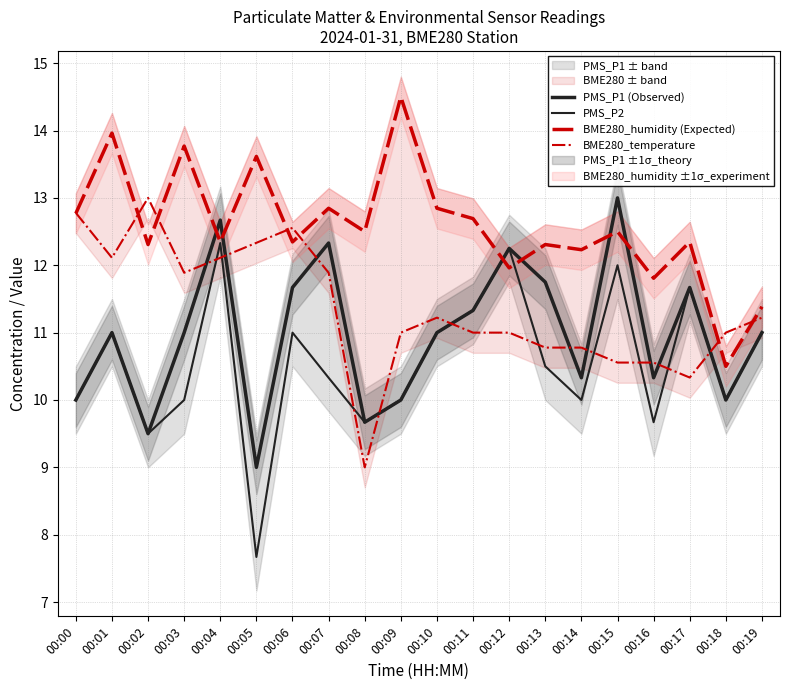

Reading right to left, what are all the values shown in this chart?

PMS_P1 (Observed): 00:19=11.0	00:18=10.0	00:17=11.7	00:16=10.3	00:15=13.0	00:14=10.3	00:13=11.8	00:12=12.2	00:11=11.3	00:10=11.0	00:09=10.0	00:08=9.7	00:07=12.3	00:06=11.7	00:05=9.0	00:04=12.7	00:03=11.0	00:02=9.5	00:01=11.0	00:00=10.0
PMS_P2: 00:19=11.0	00:18=10.0	00:17=11.7	00:16=9.7	00:15=12.0	00:14=10.0	00:13=10.5	00:12=12.2	00:11=11.3	00:10=11.0	00:09=10.0	00:08=9.7	00:07=10.3	00:06=11.0	00:05=7.7	00:04=12.3	00:03=10.0	00:02=9.5	00:01=11.0	00:00=10.0
BME280_humidity (Expected): 00:19=11.4	00:18=10.5	00:17=12.3	00:16=11.8	00:15=12.5	00:14=12.2	00:13=12.3	00:12=12.0	00:11=12.7	00:10=12.8	00:09=14.5	00:08=12.5	00:07=12.8	00:06=12.3	00:05=13.6	00:04=12.3	00:03=13.8	00:02=12.3	00:01=14.0	00:00=12.8
BME280_temperature: 00:19=11.2	00:18=11.0	00:17=10.3	00:16=10.6	00:15=10.6	00:14=10.8	00:13=10.8	00:12=11.0	00:11=11.0	00:10=11.2	00:09=11.0	00:08=9.0	00:07=11.9	00:06=12.6	00:05=12.3	00:04=12.1	00:03=11.9	00:02=13.0	00:01=12.1	00:00=12.8